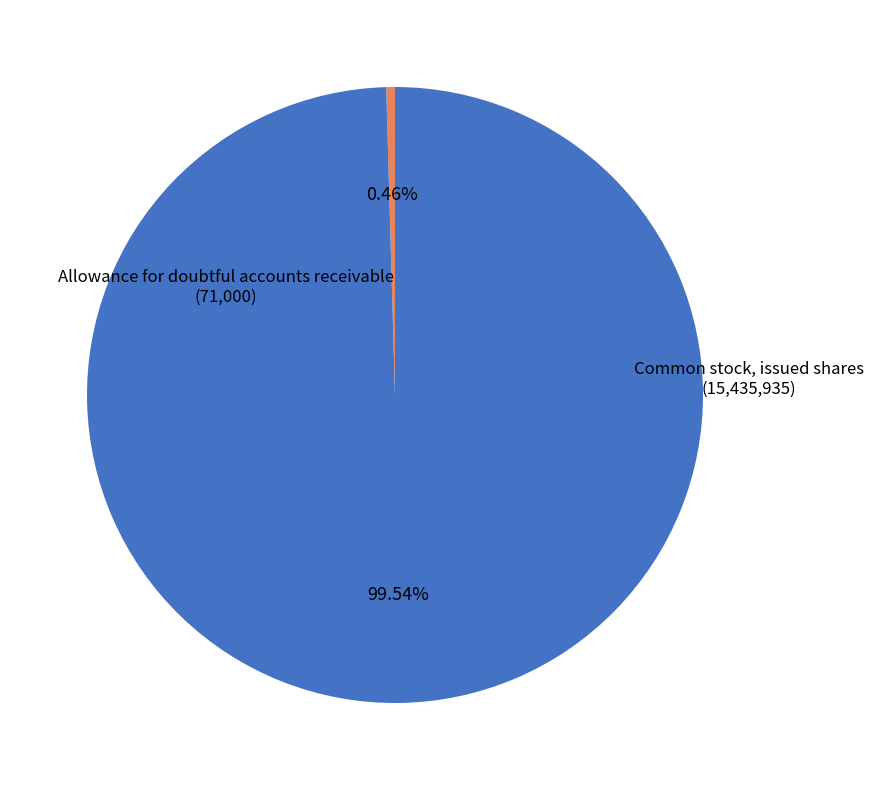

What is the majority slice?

Common stock, issued shares